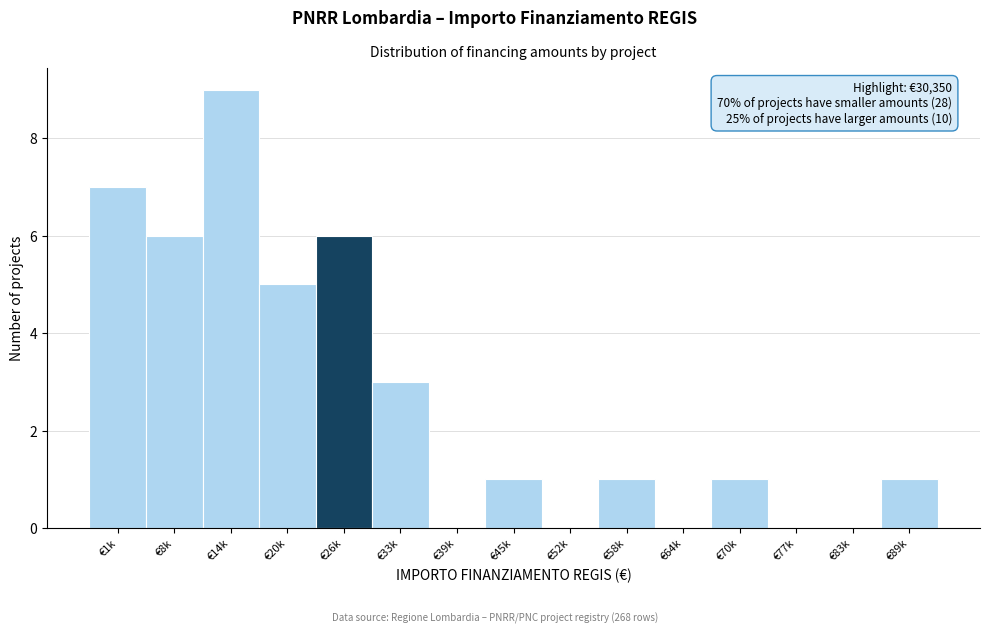

Reading left to right, extract all data points from this chart.

€1k=7	€8k=6	€14k=9	€20k=5	€26k=6	€33k=3	€39k=0	€45k=1	€52k=0	€58k=1	€64k=0	€70k=1	€77k=0	€83k=0	€89k=1